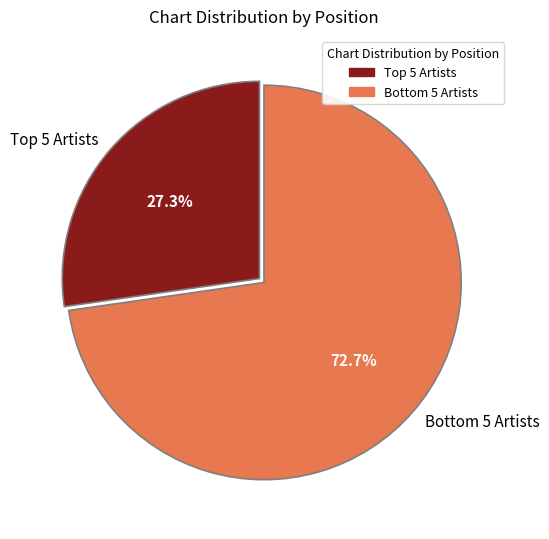

Which slice is the largest?

Bottom 5 Artists